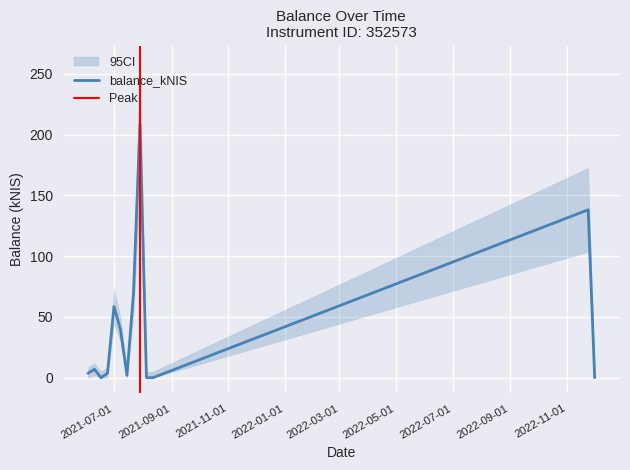

What is the label of the 4th point from the left?

2021-06-24